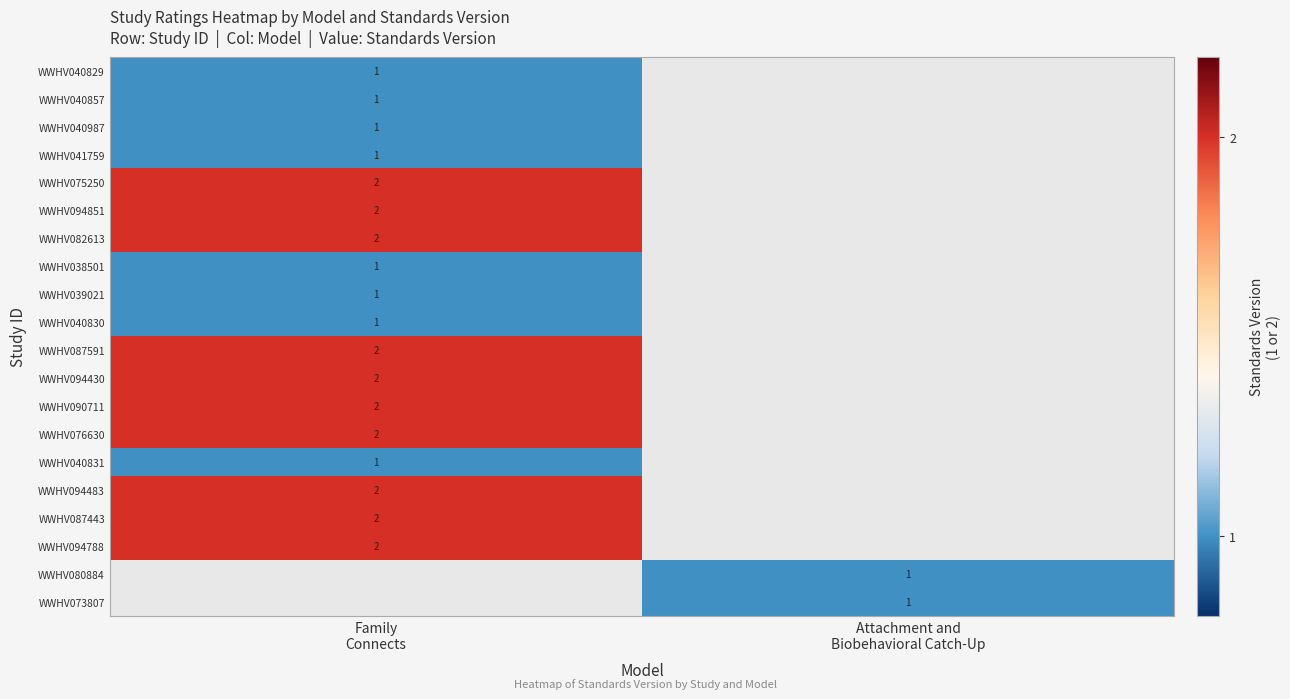

List the series in order of their peak value, highest first.

WWHV075250, WWHV094851, WWHV082613, WWHV087591, WWHV094430, WWHV090711, WWHV076630, WWHV094483, WWHV087443, WWHV094788, WWHV040829, WWHV040857, WWHV040987, WWHV041759, WWHV038501, WWHV039021, WWHV040830, WWHV080884, WWHV073807, WWHV040831